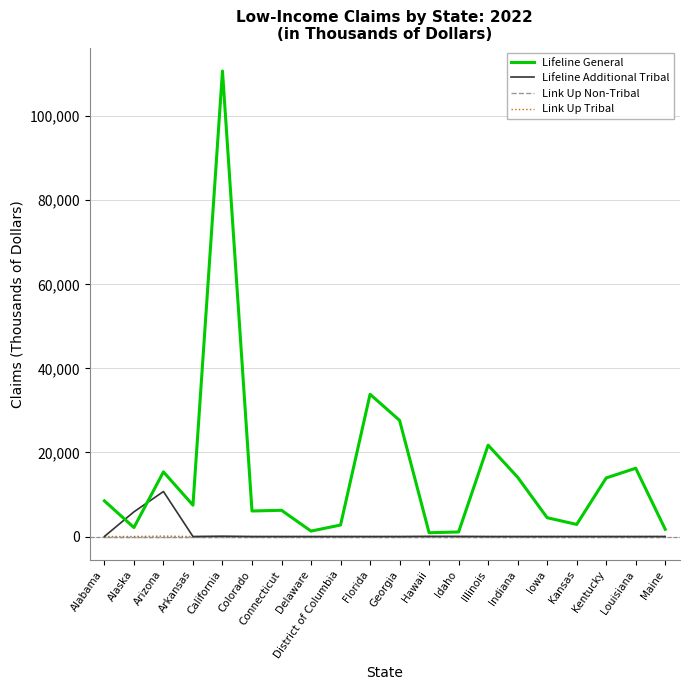

The value of Link Up Non-Tribal at Georgia is 0.0. True or false?

True